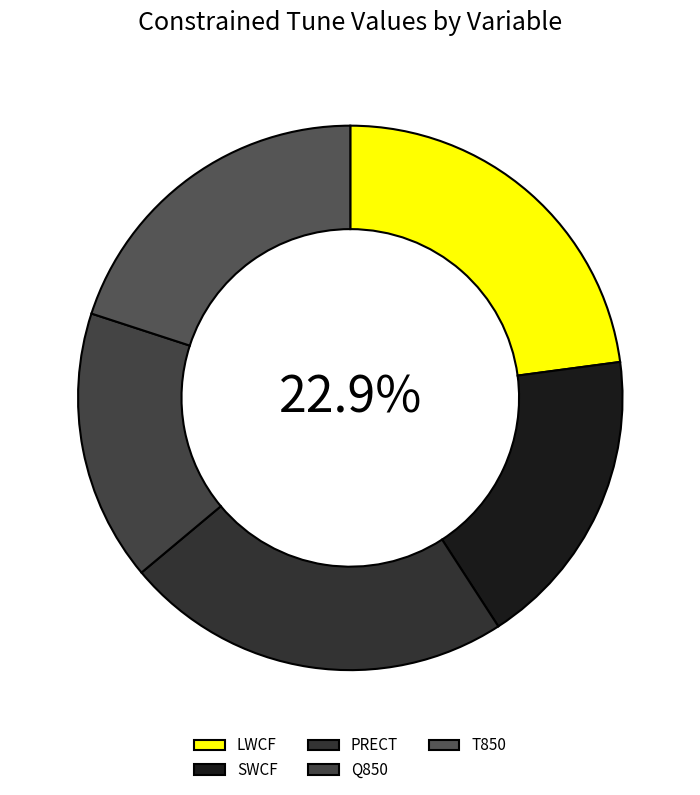

Approximately how many times larger is the value at Q850 compared to PRECT?

0.7